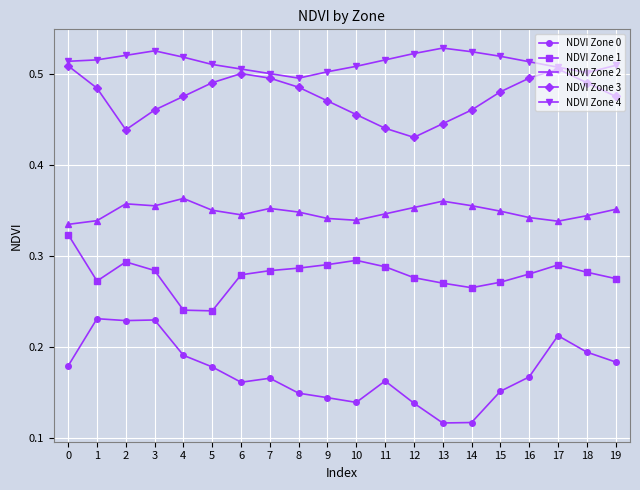

Is the value of NDVI Zone 0 at 13 greater than the value of NDVI Zone 2 at 14?

No